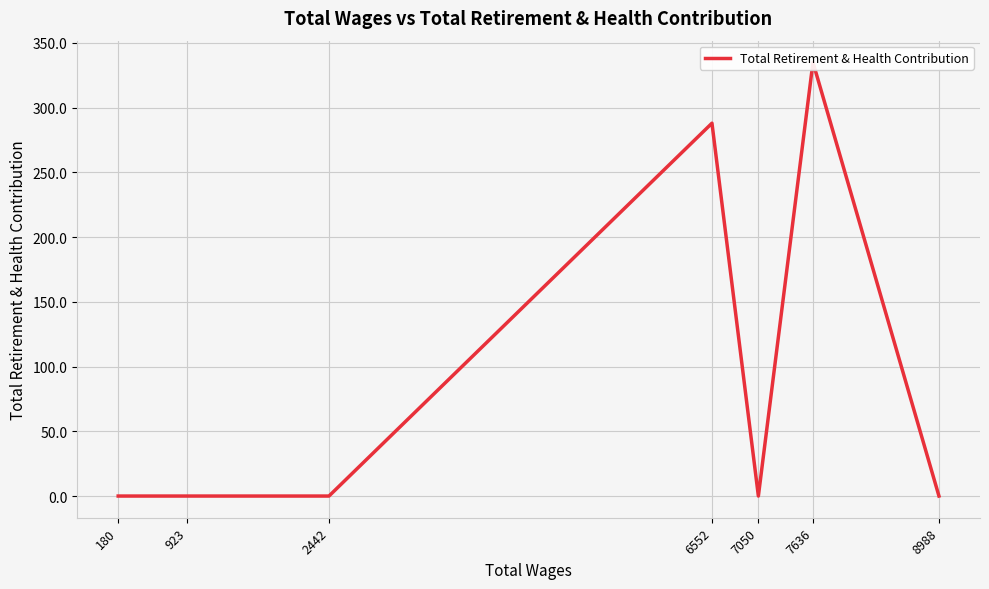

At which category does the data reach its first local valley?

7050